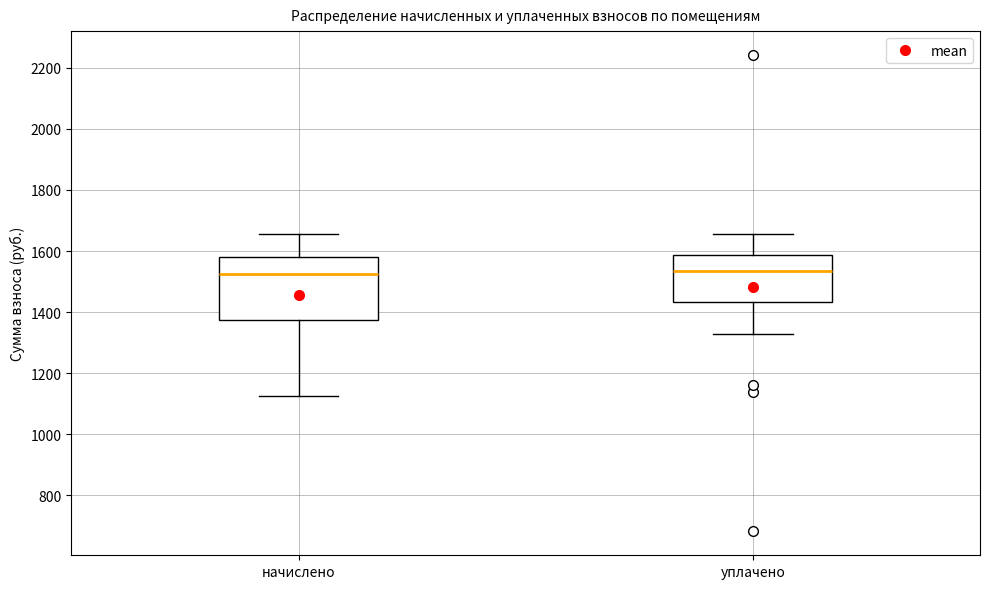

Where is the lower edge of the box for уплачено on the y-axis? The values are not printed on the chart, so give them approximately, as read against the axis.

1440